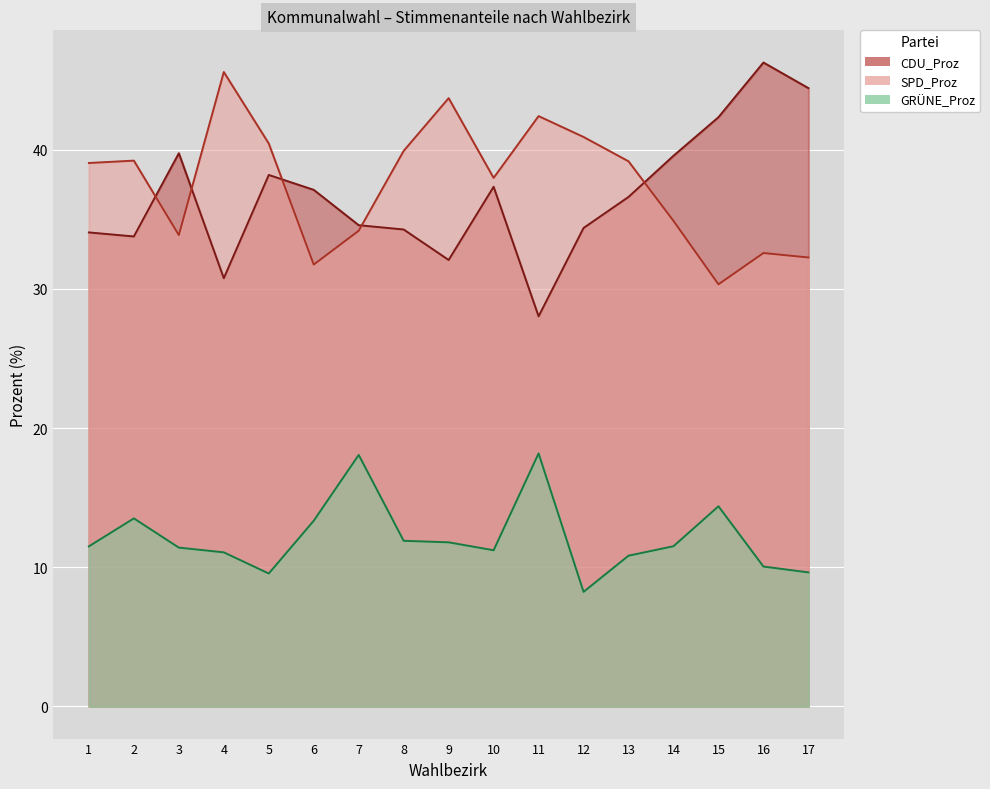

True or false: CDU_Proz has more than 0 points higher than both neighbors.

True